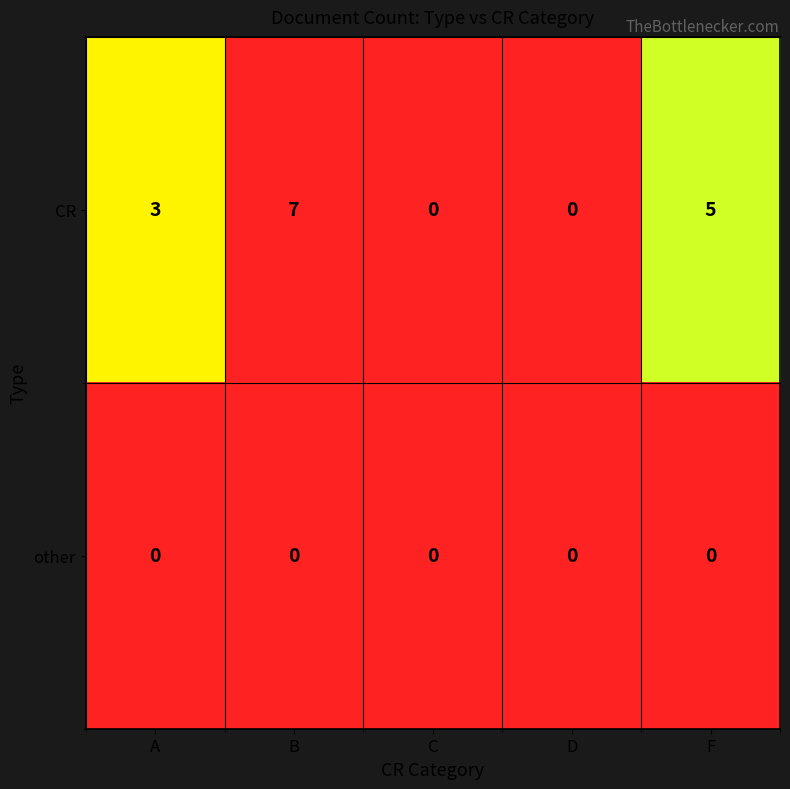

True or false: other has a value of 0 at D.

True